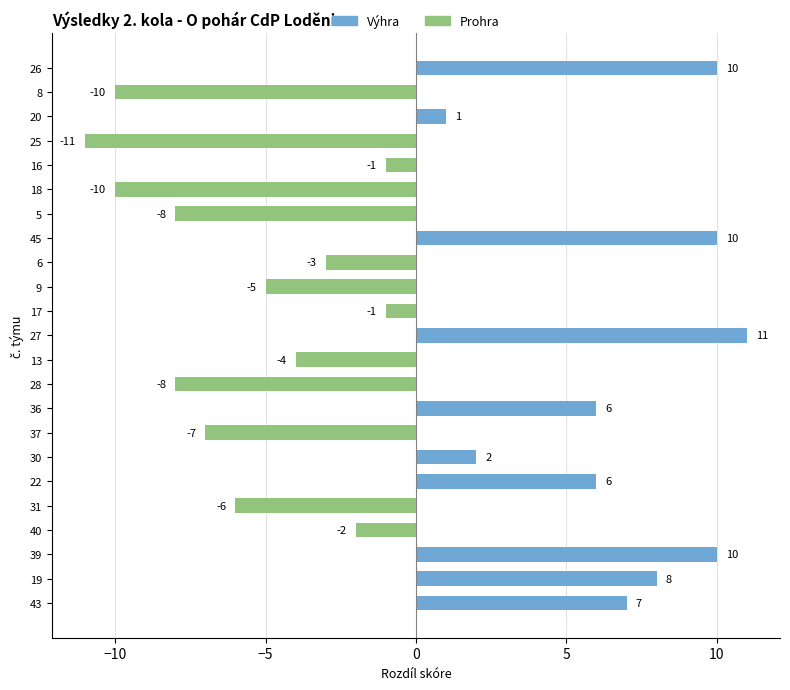

Reading bottom to top, what are all the values shown in this chart?

43=7	19=8	39=10	40=-2	31=-6	22=6	30=2	37=-7	36=6	28=-8	13=-4	27=11	17=-1	9=-5	6=-3	45=10	5=-8	18=-10	16=-1	25=-11	20=1	8=-10	26=10